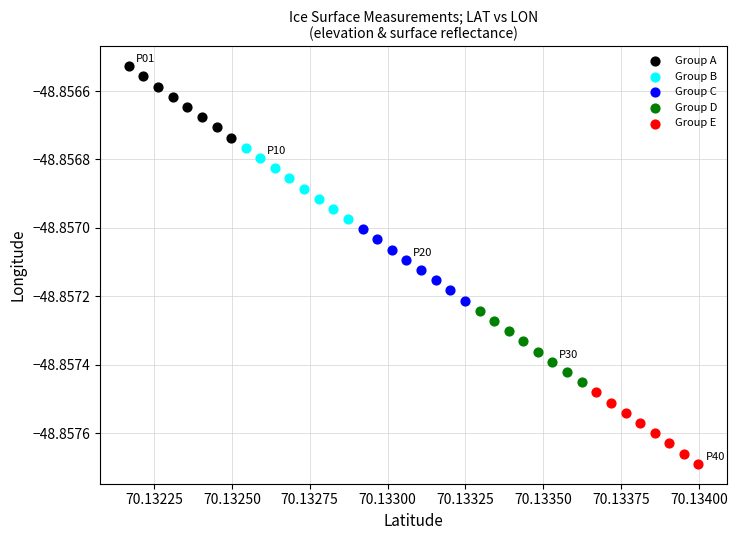

Which series contains the lowest Y value?

Group E